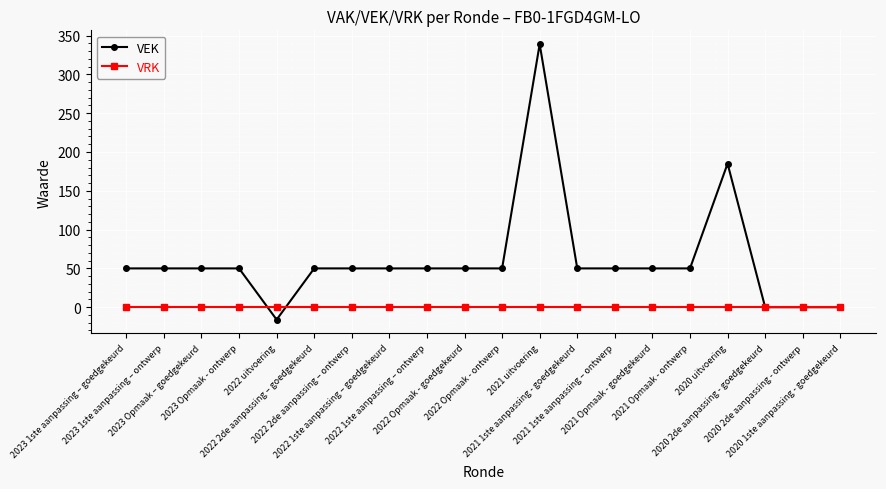

The VEK series shows 0 at 2020 2de aanpassing - goedgekeurd. True or false?

True